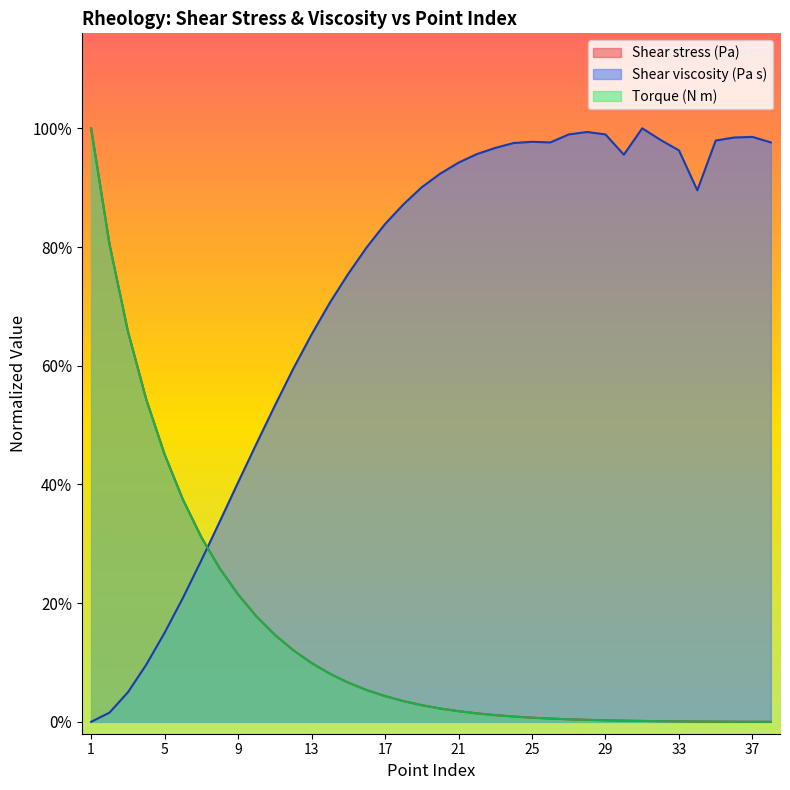

The Shear stress (Pa) series shows 0.0 at 11. True or false?

True